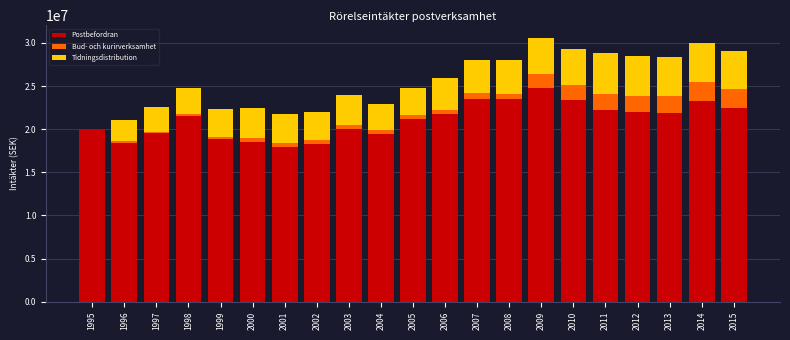

What is the highest value of the Postbefordran series?

24755358